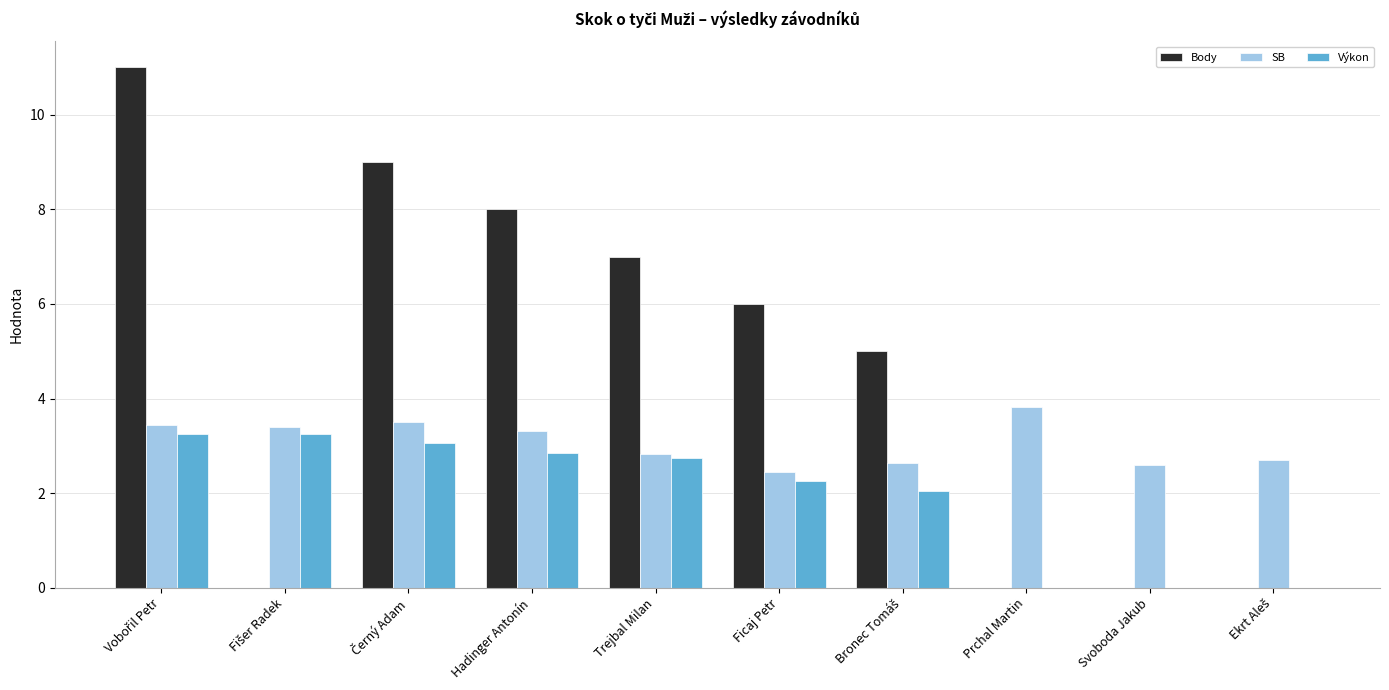

The value of SB at Svoboda Jakub is 2.6. True or false?

True